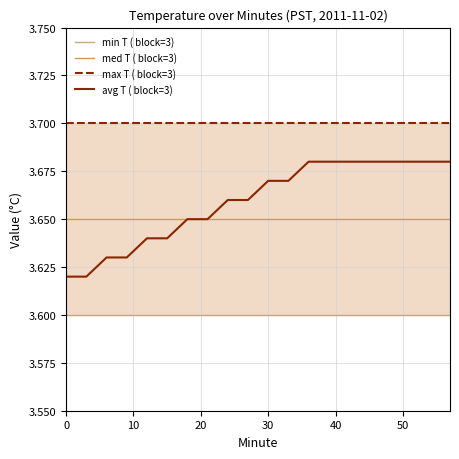

Reading right to left, transcribe all the data shown in this chart.

min T ( block=3): 3.6	3.6	3.6	3.6	3.6	3.6	3.6	3.6	3.6	3.6	3.6	3.6	3.6	3.6	3.6	3.6	3.6	3.6	3.6	3.6
med T ( block=3): 3.6	3.6	3.6	3.6	3.6	3.6	3.6	3.6	3.6	3.6	3.6	3.6	3.6	3.6	3.6	3.6	3.6	3.6	3.6	3.6
max T ( block=3): 3.7	3.7	3.7	3.7	3.7	3.7	3.7	3.7	3.7	3.7	3.7	3.7	3.7	3.7	3.7	3.7	3.7	3.7	3.7	3.7
avg T ( block=3): 3.7	3.7	3.7	3.7	3.7	3.7	3.7	3.7	3.7	3.7	3.7	3.7	3.6	3.6	3.6	3.6	3.6	3.6	3.6	3.6